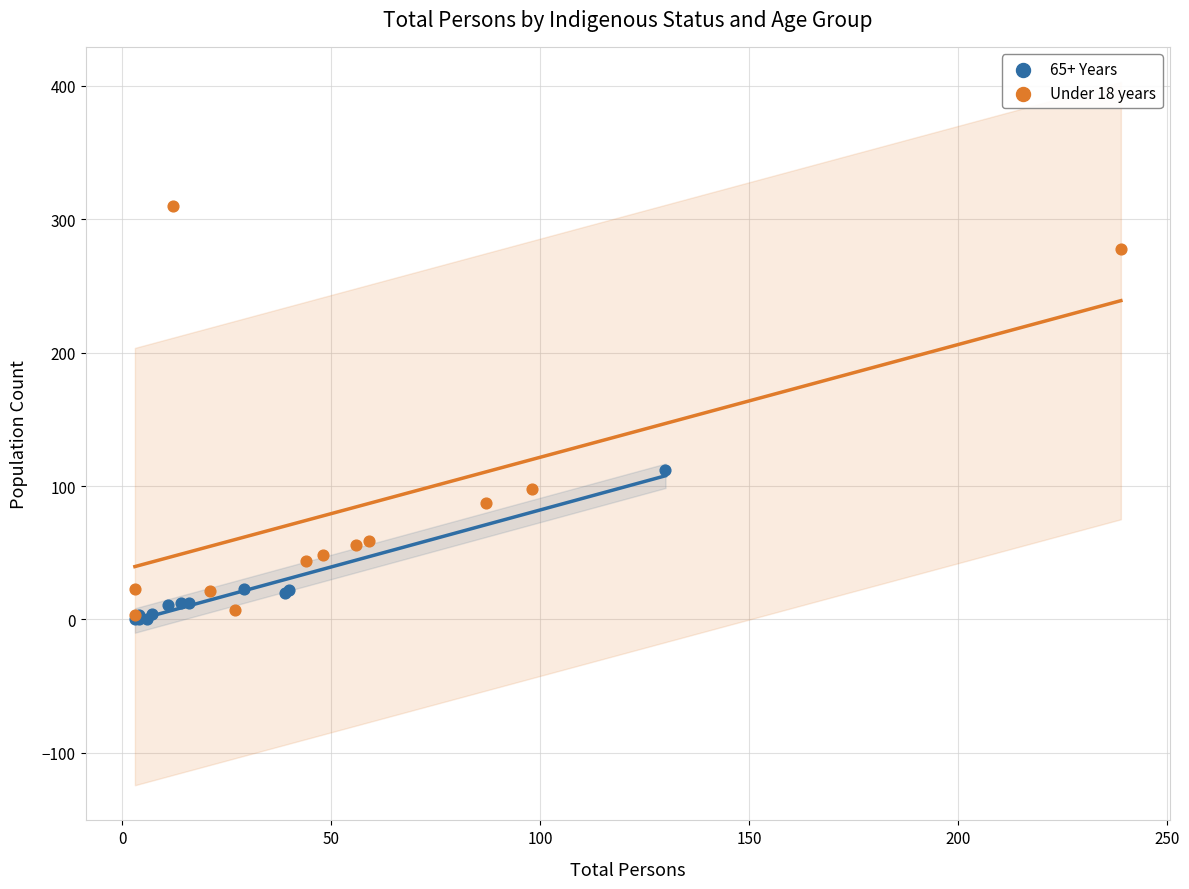

Which series contains the highest Y value?

Under 18 years